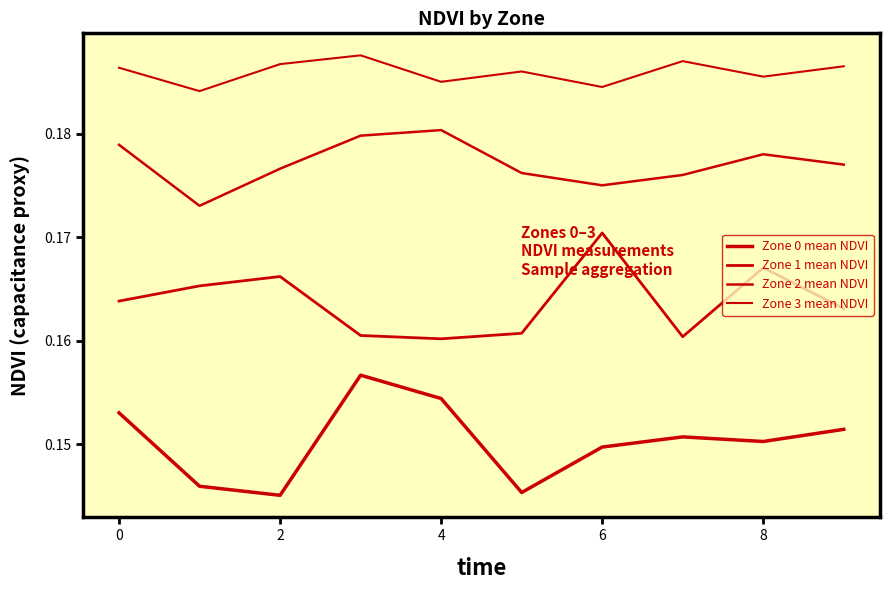

Count the Zone 0 mean NDVI values in the range 0 to 1.

10